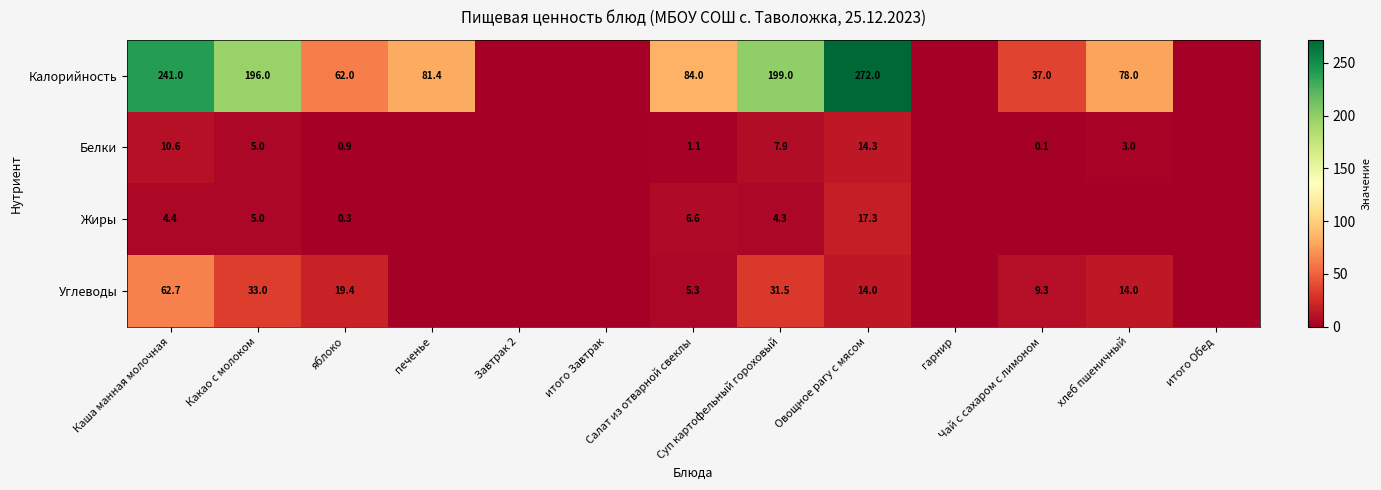

The value of Жиры at Какао с молоком is 5.0. True or false?

True